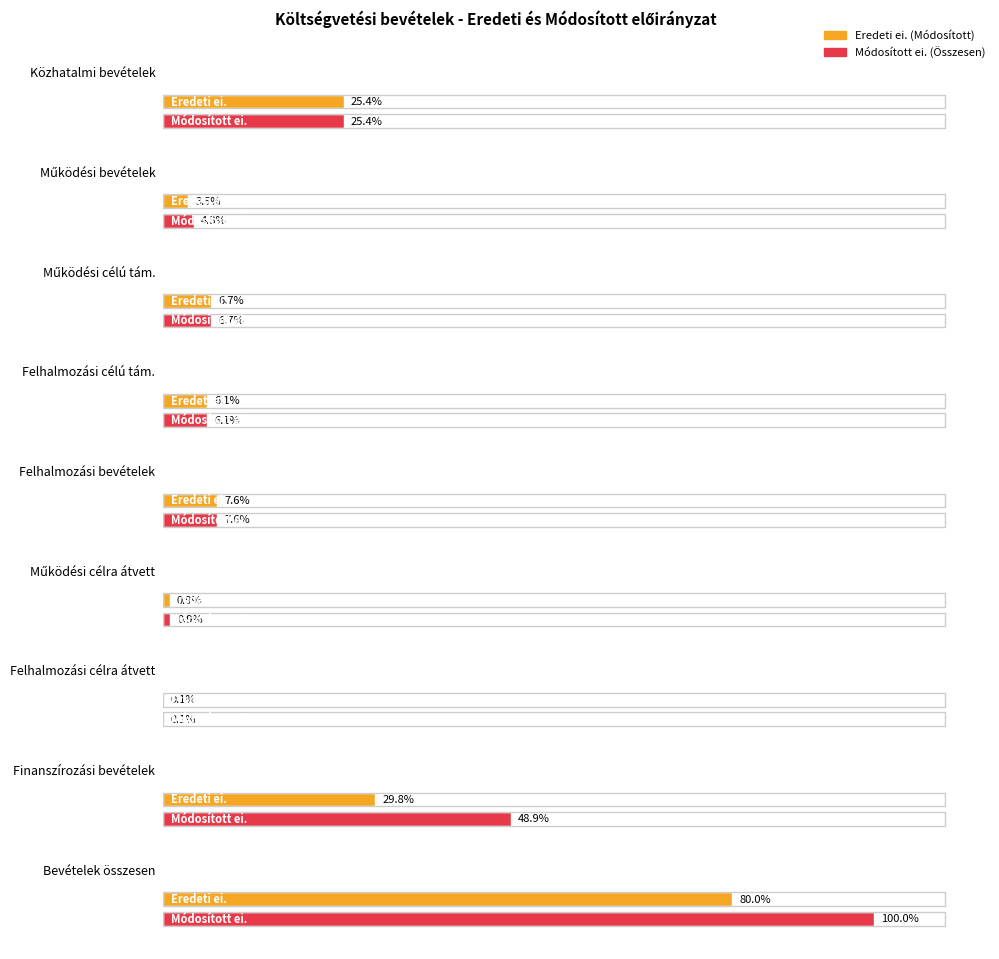

The Eredeti ei. (Módosított) series shows 22990990.0 at Működési célra átvett. True or false?

True